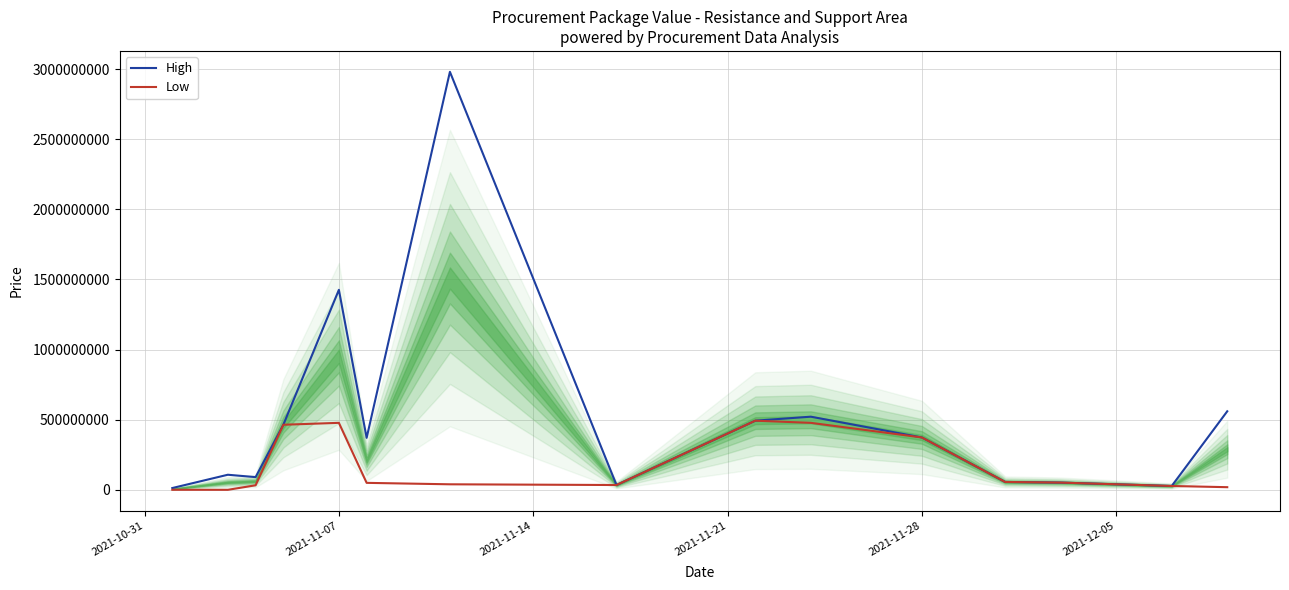

What is the greatest value displayed?

2979963240